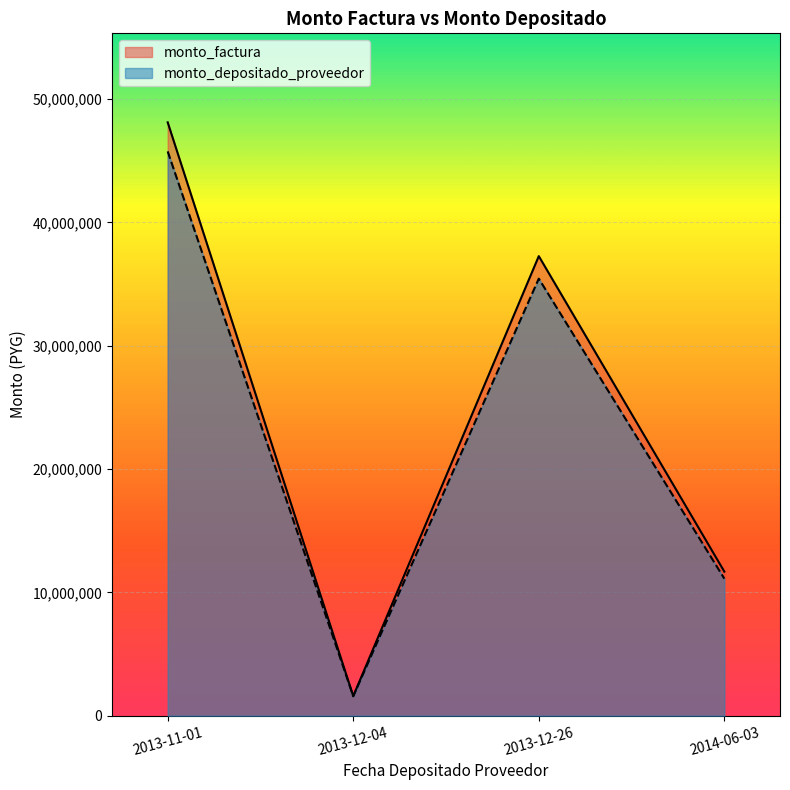

Which has a higher value, 2013-11-01 or 2013-12-04?

2013-11-01